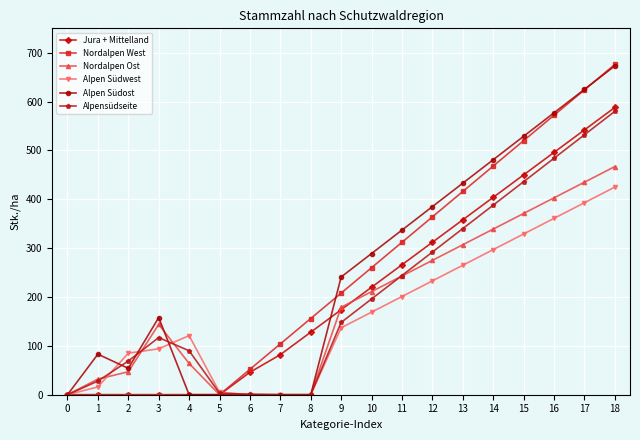

How many lines are shown in the chart?

6